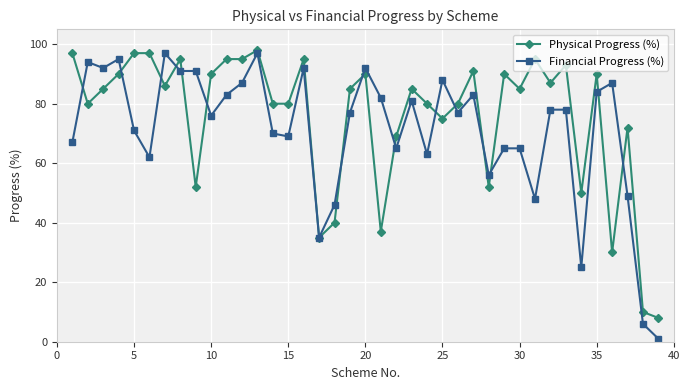

Which series has the widest spread of values?

Financial Progress (%)